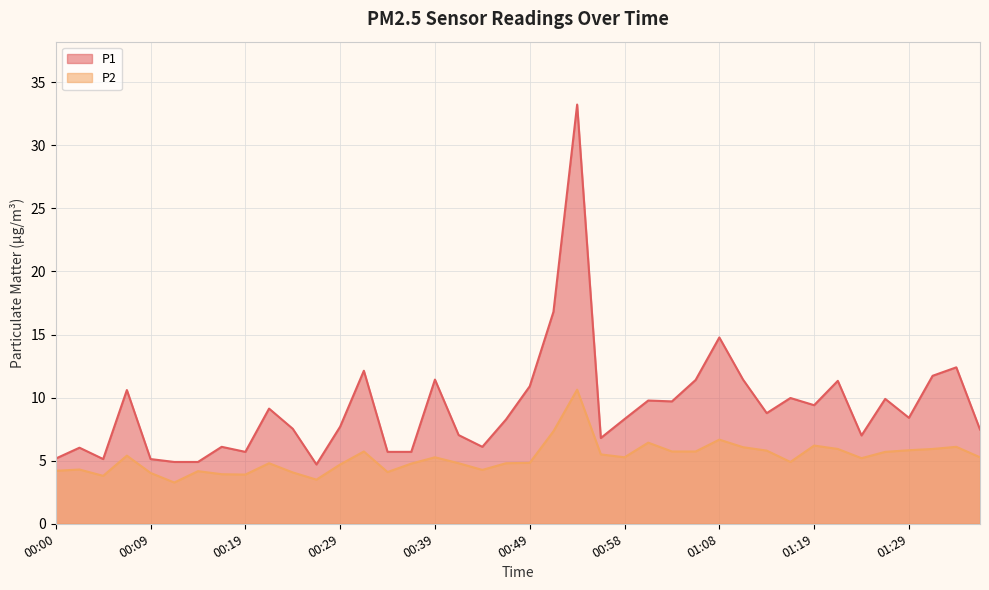

How many interior local peaks does the P1 series have?

13